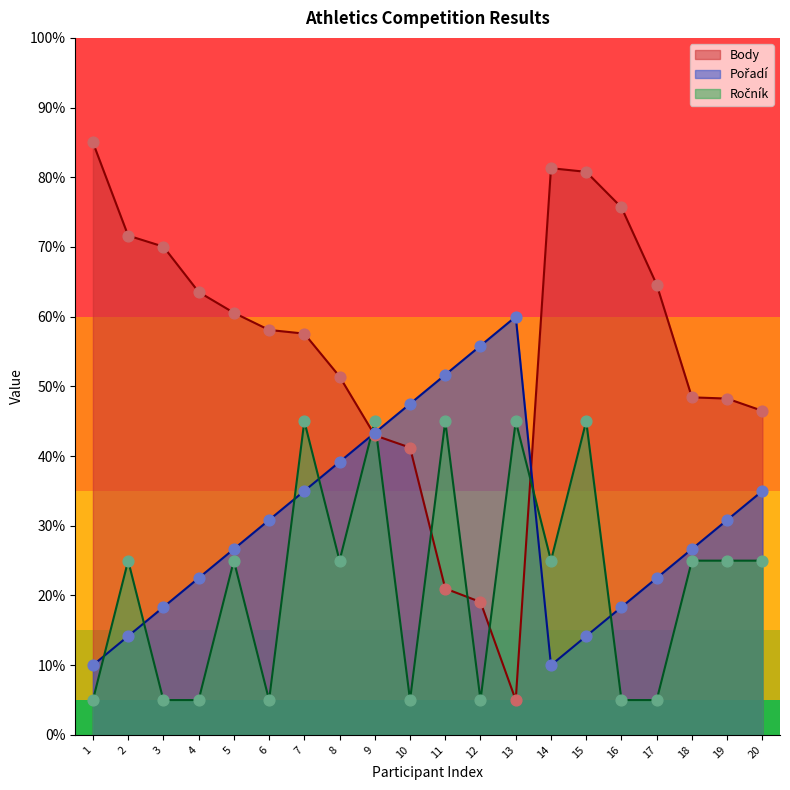

What are all the series names shown in the legend?

Body, Pořadí, Ročník